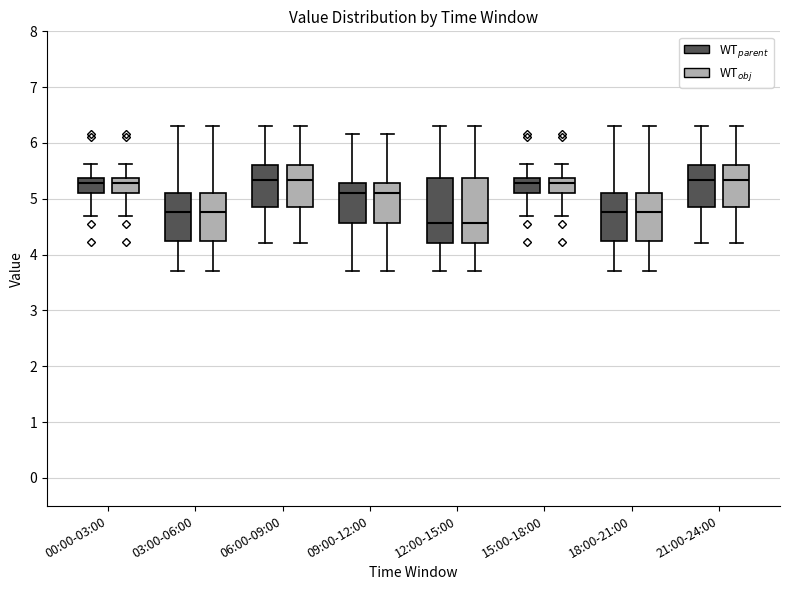

Where does the upper whisker of the box for 21:00-24:00 (WT$_{parent}$) end on the y-axis? The values are not printed on the chart, so give them approximately, as read against the axis.

6.3